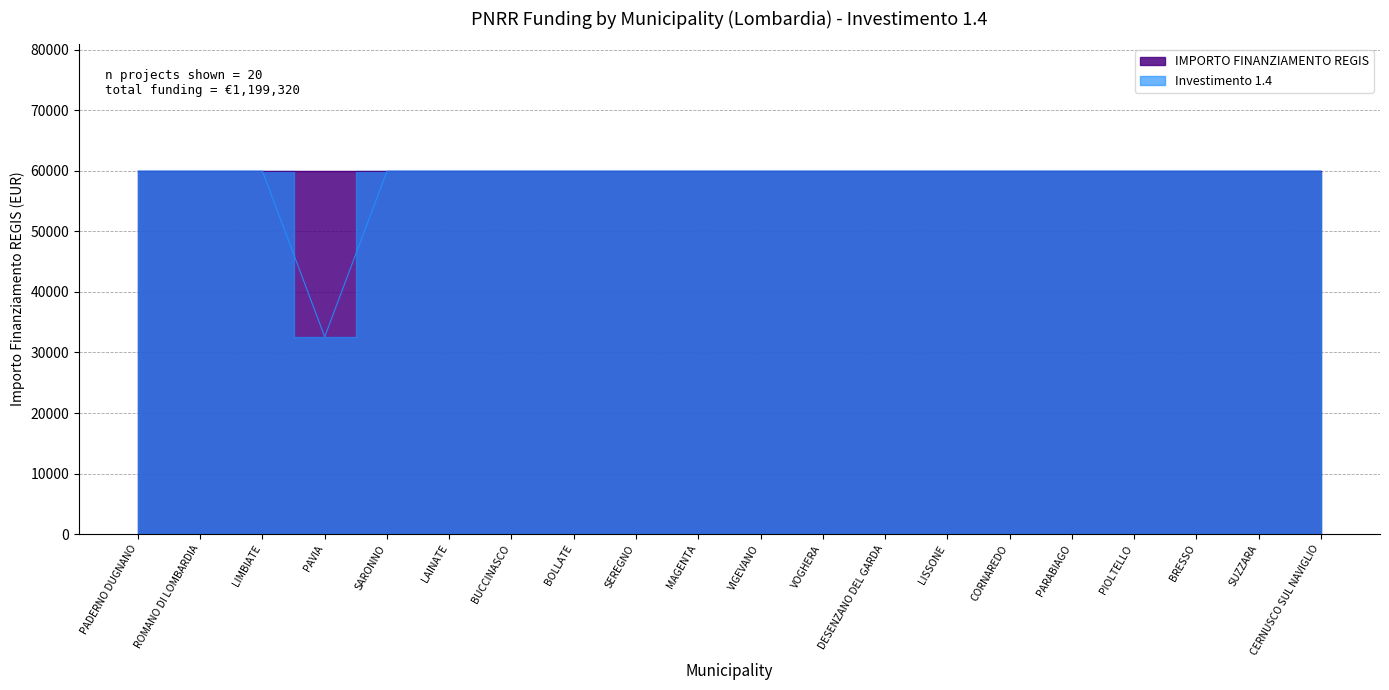

List the labels in order of value, largest first.

PADERNO DUGNANO, ROMANO DI LOMBARDIA, LIMBIATE, SARONNO, LAINATE, BUCCINASCO, BOLLATE, SEREGNO, MAGENTA, VIGEVANO, VOGHERA, DESENZANO DEL GARDA, LISSONE, CORNAREDO, PARABIAGO, PIOLTELLO, BRESSO, SUZZARA, CERNUSCO SUL NAVIGLIO, PAVIA